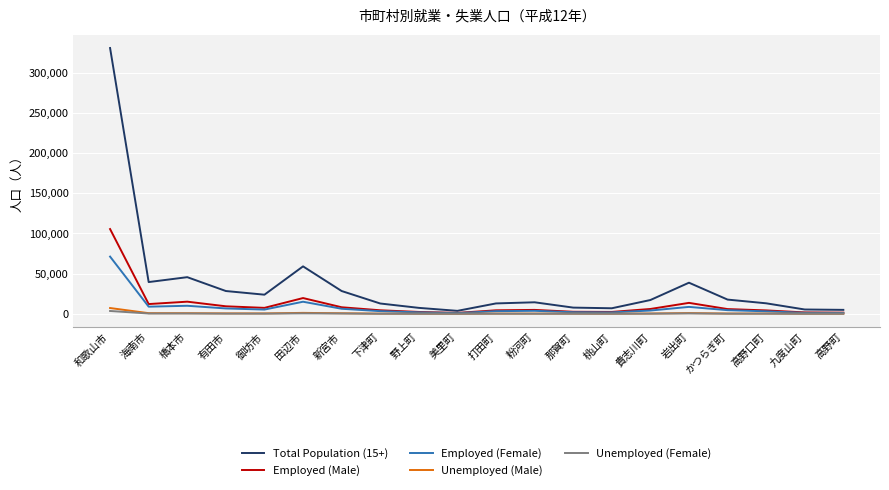

At which category is the sum across all series the highest?

和歌山市